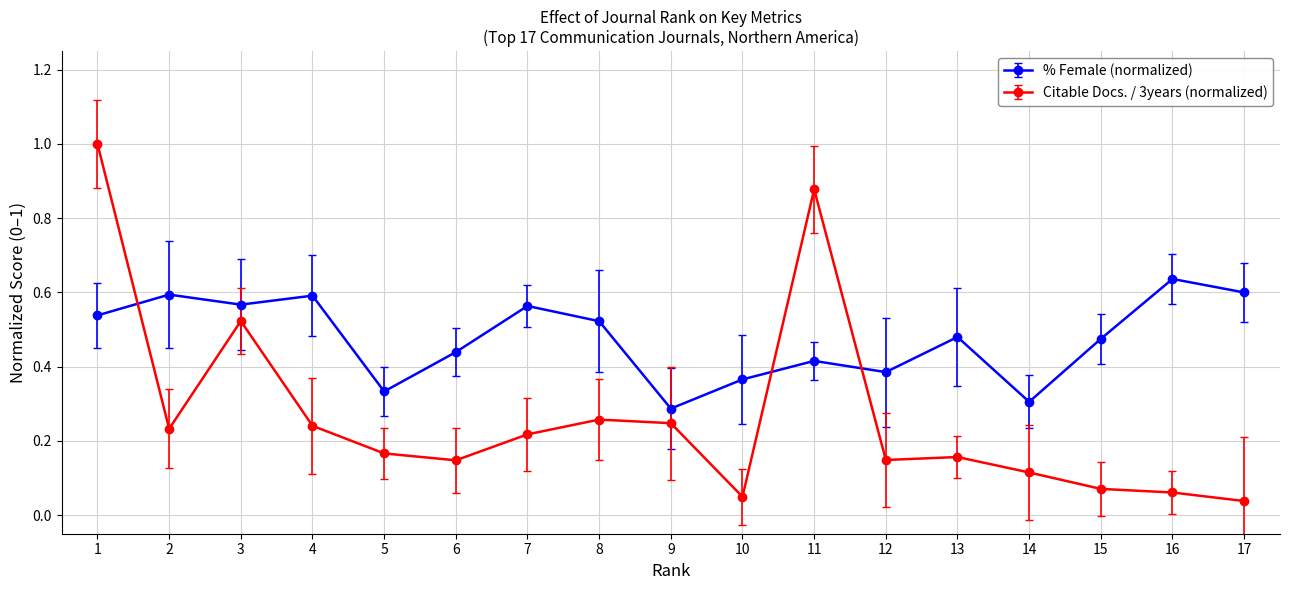

What are all the series names shown in the legend?

% Female (normalized), Citable Docs. / 3years (normalized)